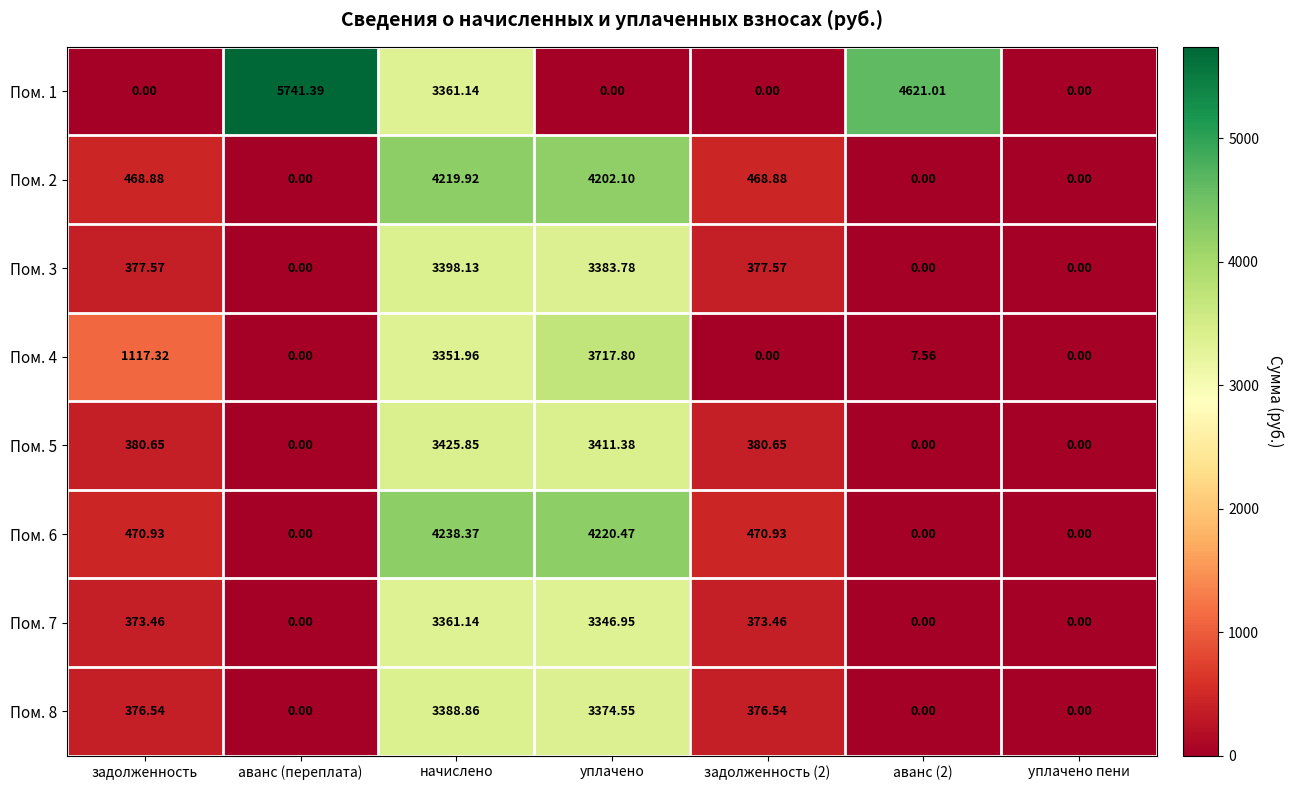

Which label corresponds to the largest value in the chart?

аванс (переплата)